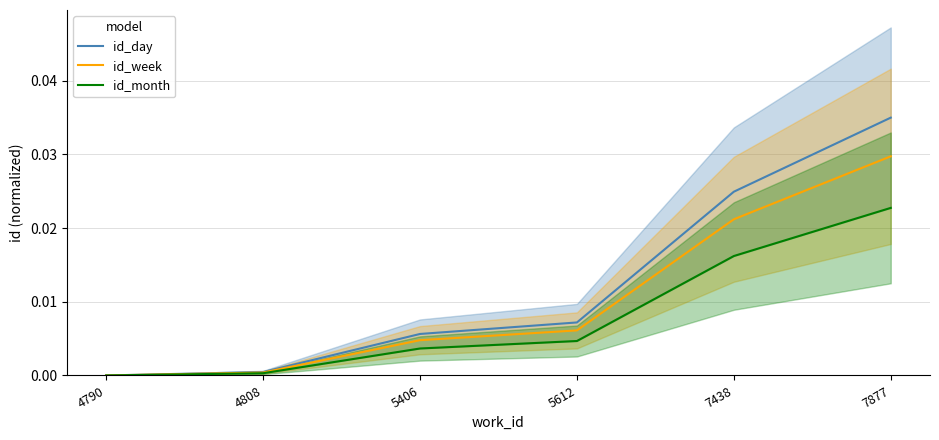

Reading left to right, transcribe all the data shown in this chart.

id_day: 4790=0.0	4808=0.0	5406=0.0	5612=0.0	7438=0.0	7877=0.0
id_week: 4790=0.0	4808=0.0	5406=0.0	5612=0.0	7438=0.0	7877=0.0
id_month: 4790=0.0	4808=0.0	5406=0.0	5612=0.0	7438=0.0	7877=0.0